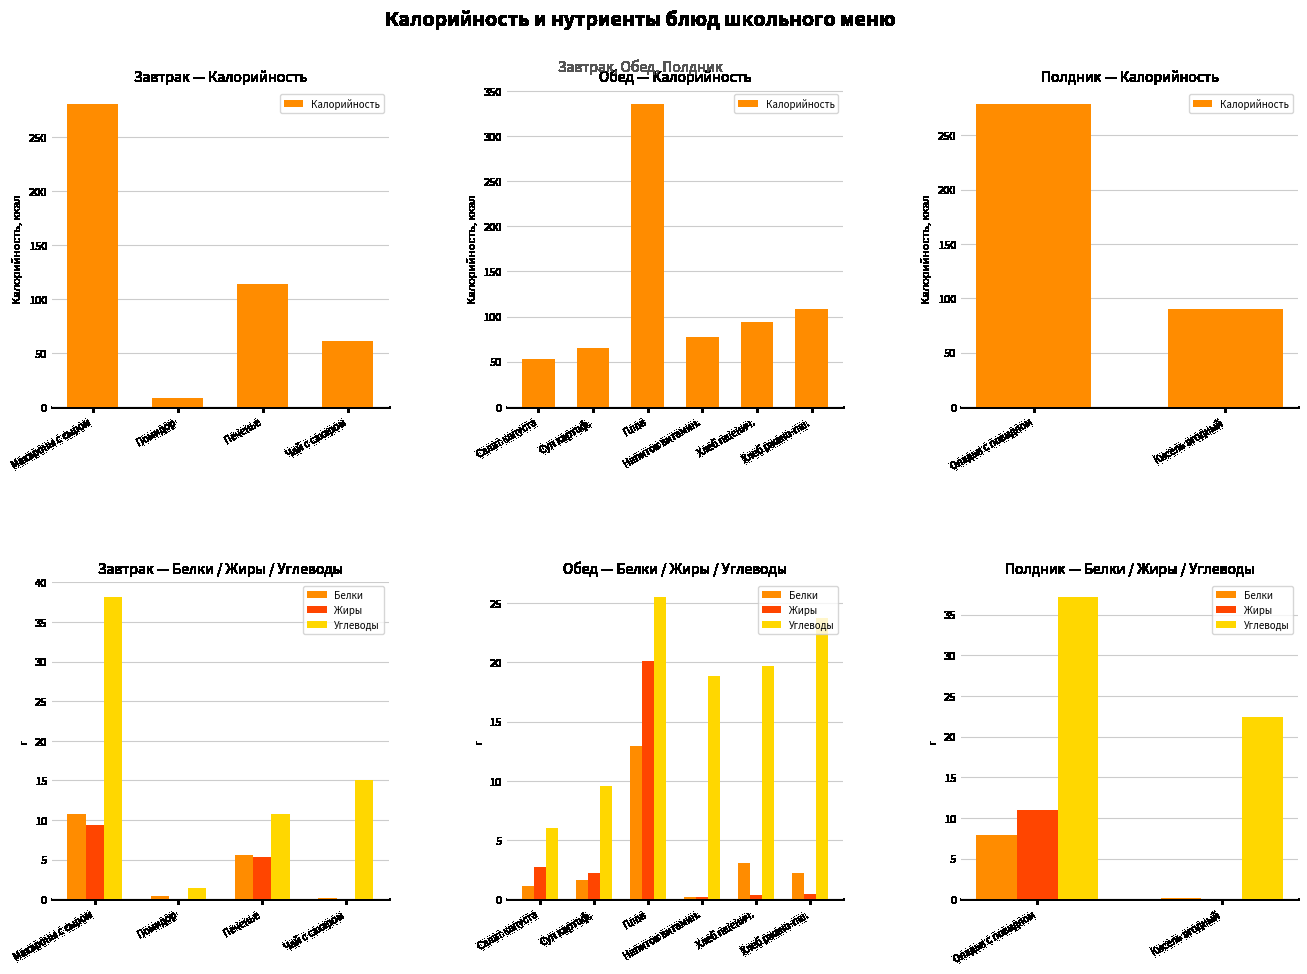

How many values in the Жиры series exceed 10?

1